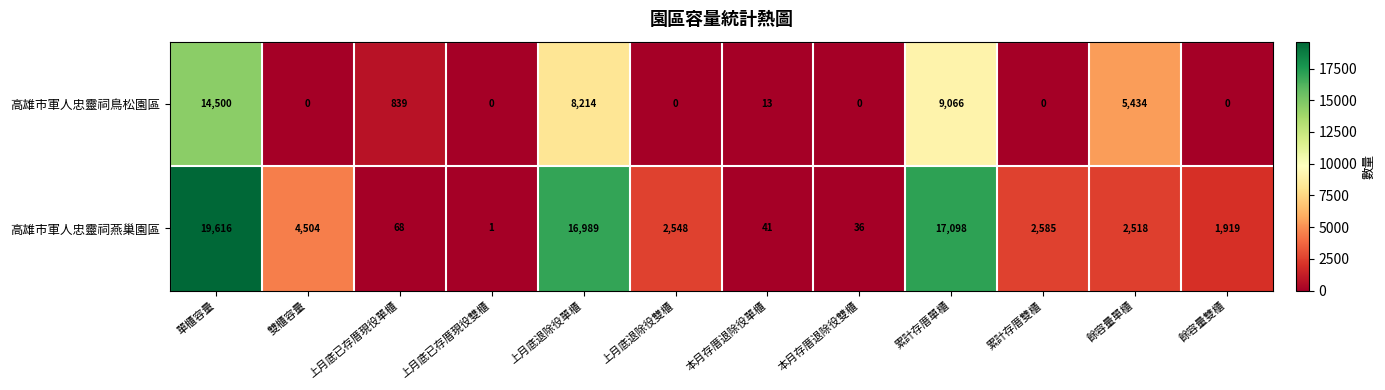

Reading left to right, what are all the values shown in this chart?

高雄市軍人忠靈祠鳥松園區: 單櫃容量=14500	雙櫃容量=0	上月底已存厝現役單櫃=839	上月底已存厝現役雙櫃=0	上月底退除役單櫃=8214	上月底退除役雙櫃=0	本月存厝退除役單櫃=13	本月存厝退除役雙櫃=0	累計存厝單櫃=9066	累計存厝雙櫃=0	餘容量單櫃=5434	餘容量雙櫃=0
高雄市軍人忠靈祠燕巢園區: 單櫃容量=19616	雙櫃容量=4504	上月底已存厝現役單櫃=68	上月底已存厝現役雙櫃=1	上月底退除役單櫃=16989	上月底退除役雙櫃=2548	本月存厝退除役單櫃=41	本月存厝退除役雙櫃=36	累計存厝單櫃=17098	累計存厝雙櫃=2585	餘容量單櫃=2518	餘容量雙櫃=1919